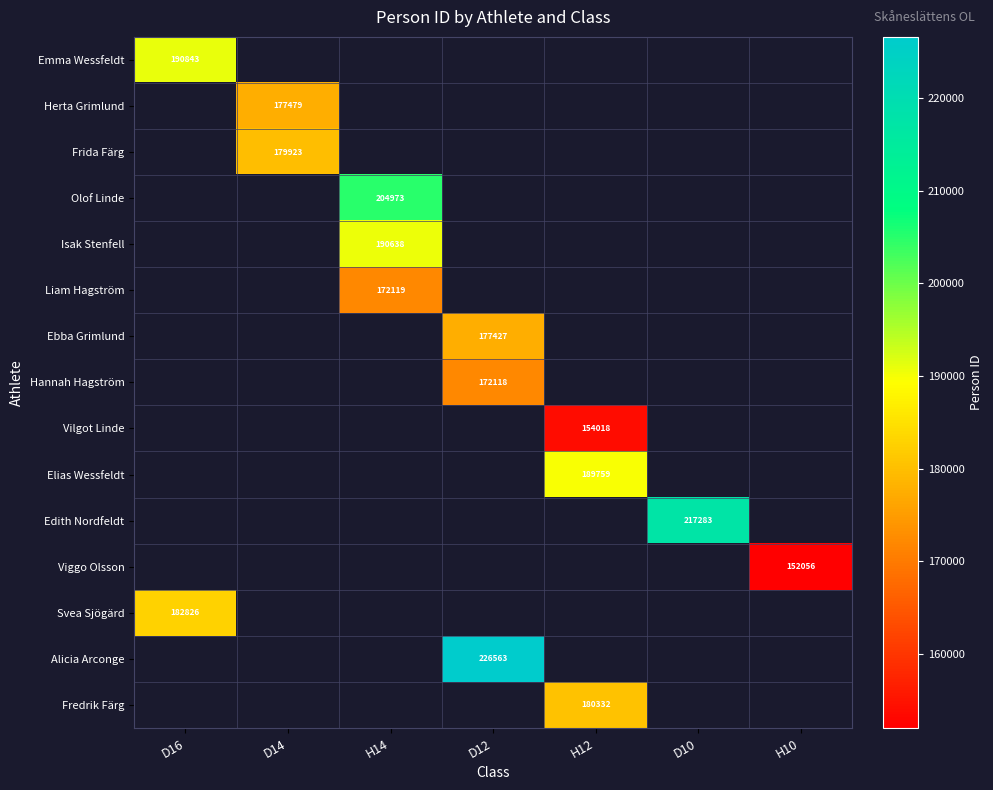

What is the minimum value shown in the chart?

152056.0